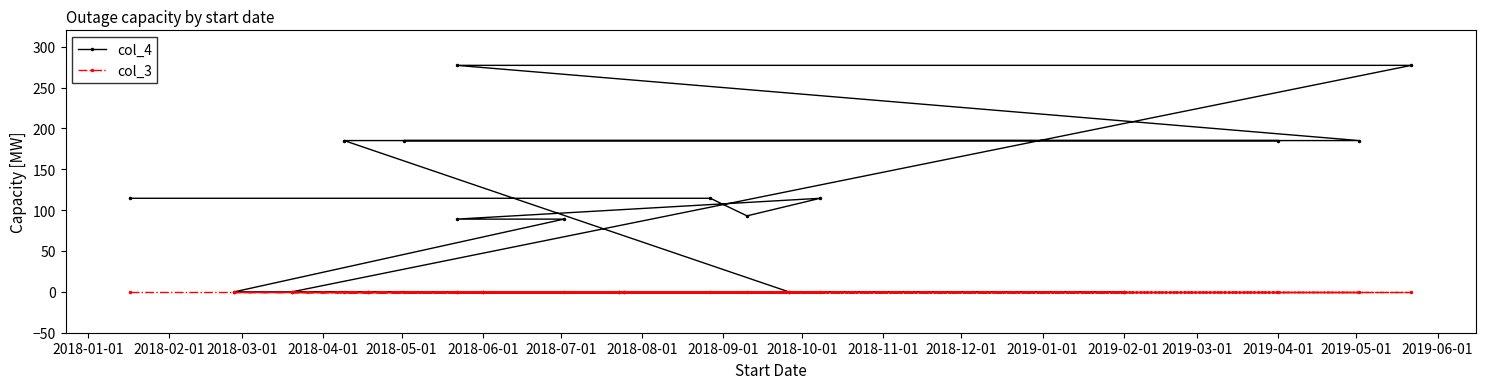

How many distinct data groups are displayed?

2